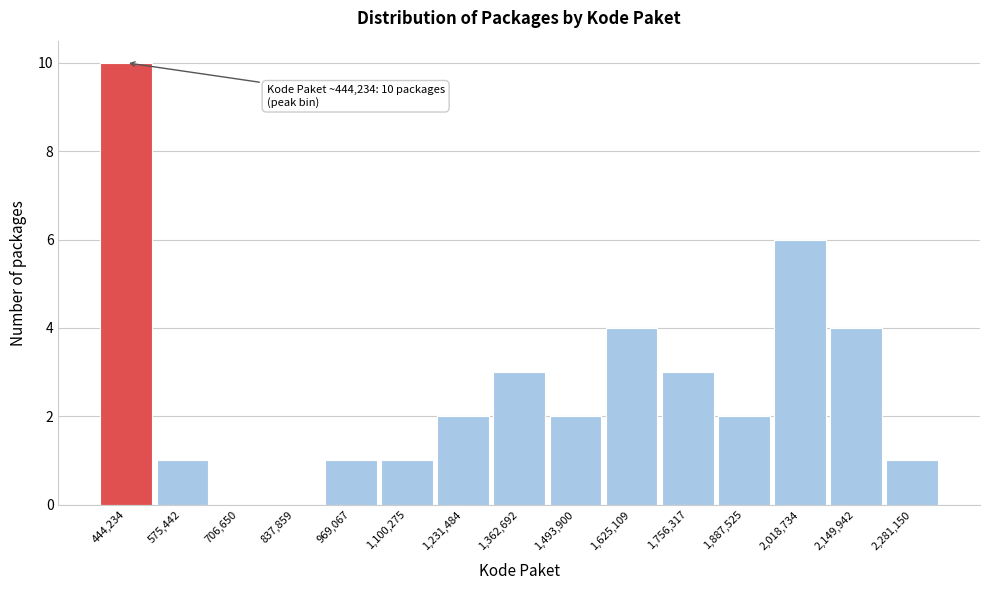

Over which range of the x-axis is the bar tallest?

380000 to 500000